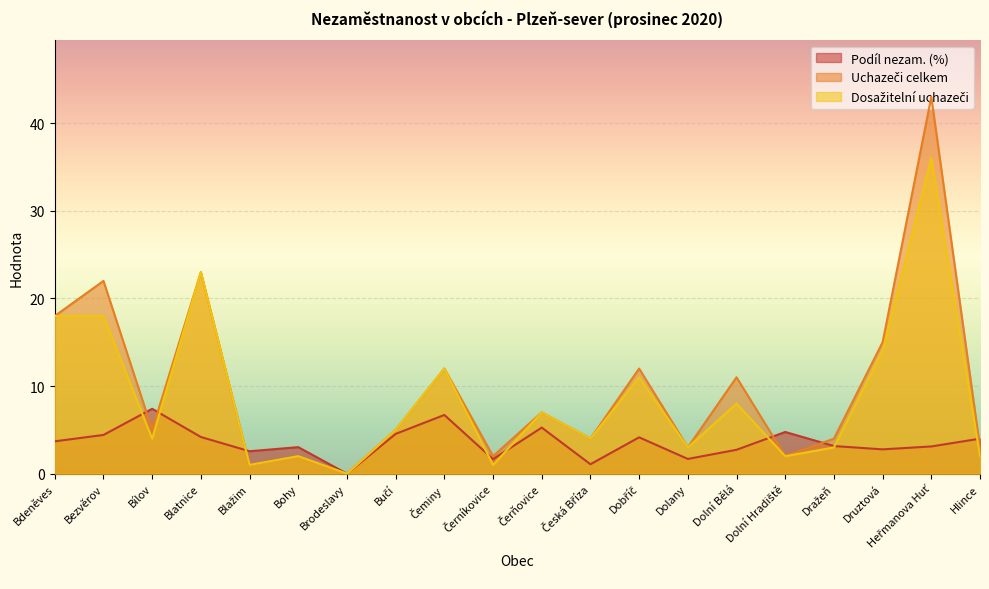

What is the average value of the Podíl nezam. (%) series?

3.5